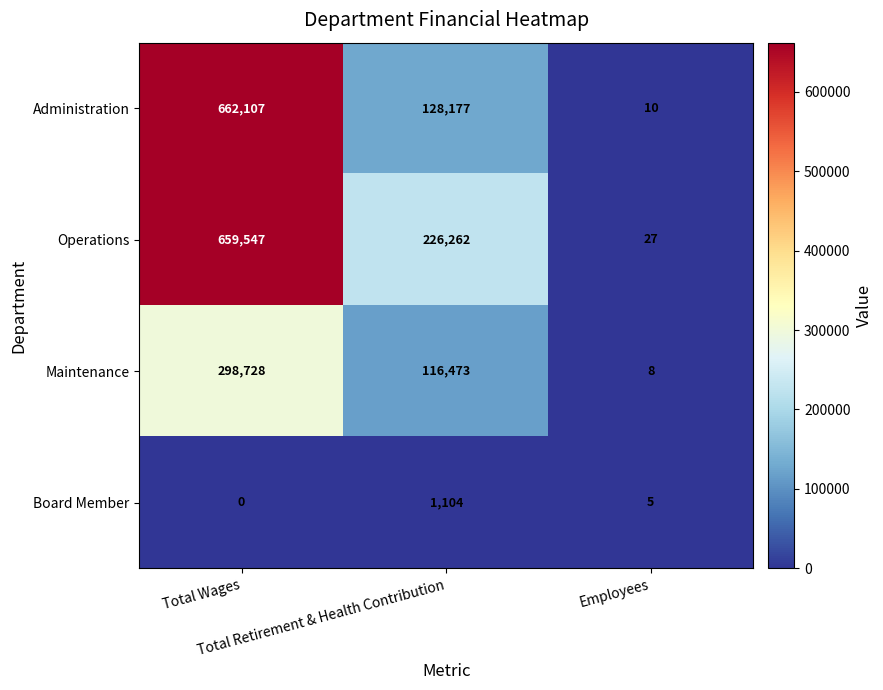

Which label corresponds to the smallest value in the chart?

Total Wages